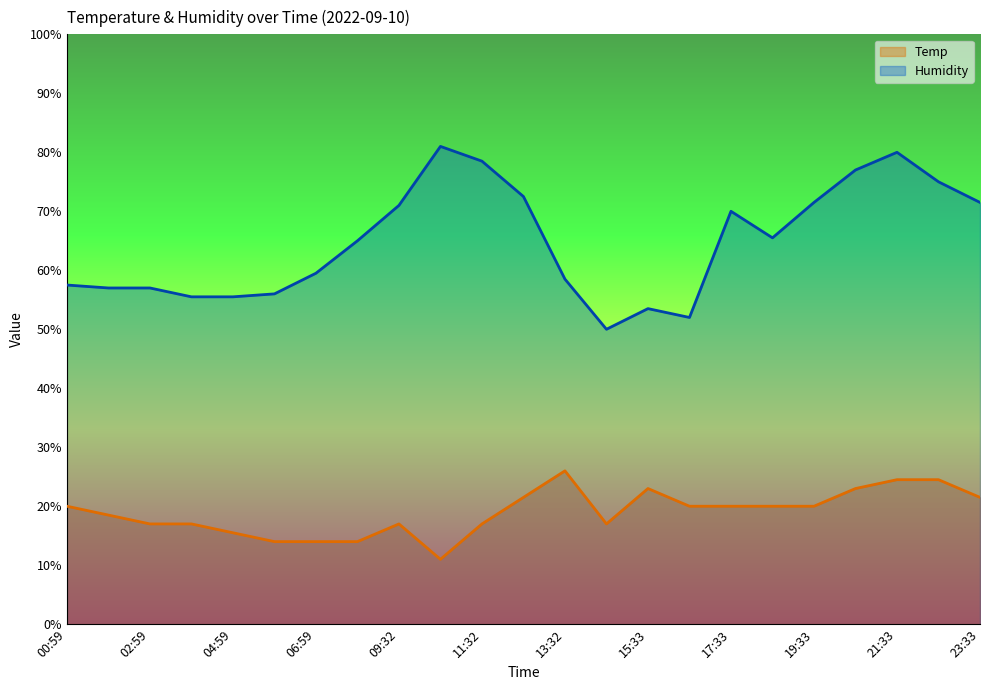

Reading left to right, extract all data points from this chart.

Temp: 00:59=20.0	01:59=18.5	02:59=17.0	03:59=17.0	04:59=15.5	05:59=14.0	06:59=14.0	07:59=14.0	09:32=17.0	10:32=11.0	11:32=17.0	12:32=21.5	13:32=26.0	14:33=17.0	15:33=23.0	16:33=20.0	17:33=20.0	18:33=20.0	19:33=20.0	20:33=23.0	21:33=24.5	22:33=24.5	23:33=21.5
Humidity: 00:59=57.5	01:59=57.0	02:59=57.0	03:59=55.5	04:59=55.5	05:59=56.0	06:59=59.5	07:59=65.0	09:32=71.0	10:32=81.0	11:32=78.5	12:32=72.5	13:32=58.5	14:33=50.0	15:33=53.5	16:33=52.0	17:33=70.0	18:33=65.5	19:33=71.5	20:33=77.0	21:33=80.0	22:33=75.0	23:33=71.5